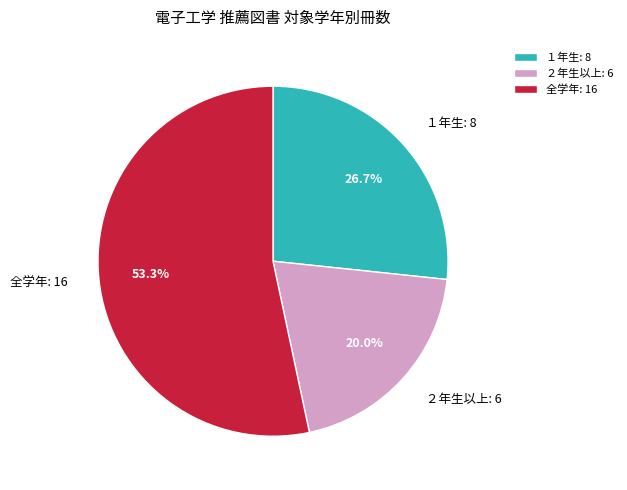

To the nearest percent, what is the difference between the largest and smallest slice percentages?

33%